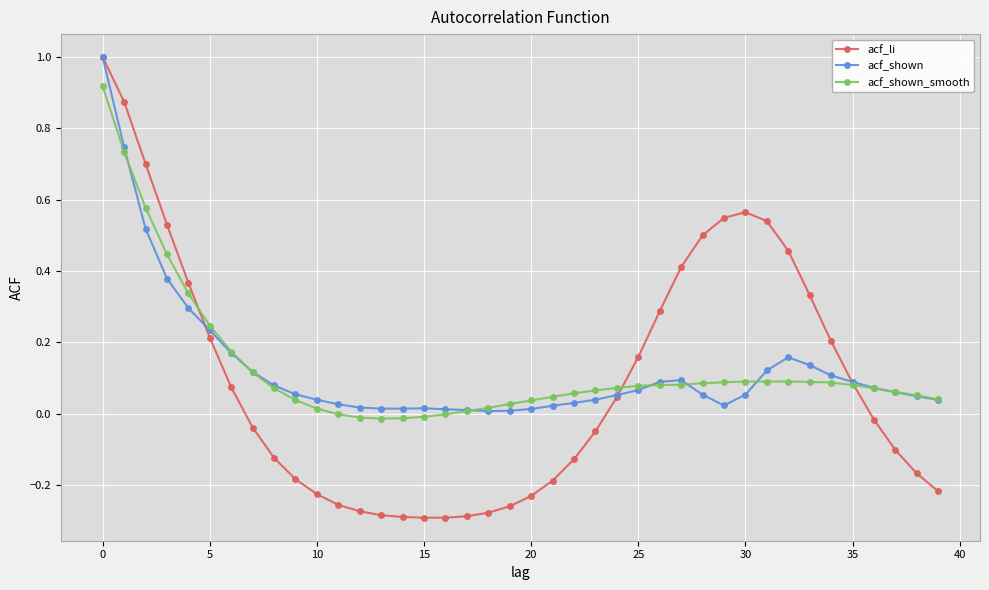

At how many categories does at least one series exceed 0?

40